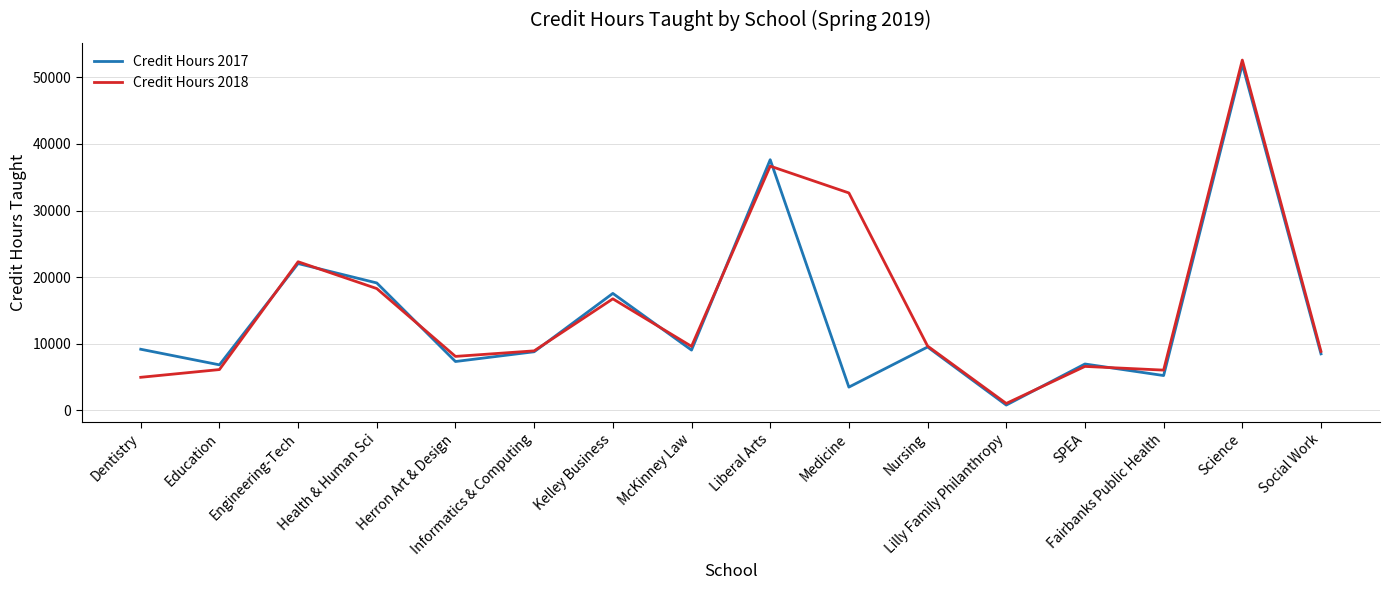

Which series has the widest spread of values?

Credit Hours 2018